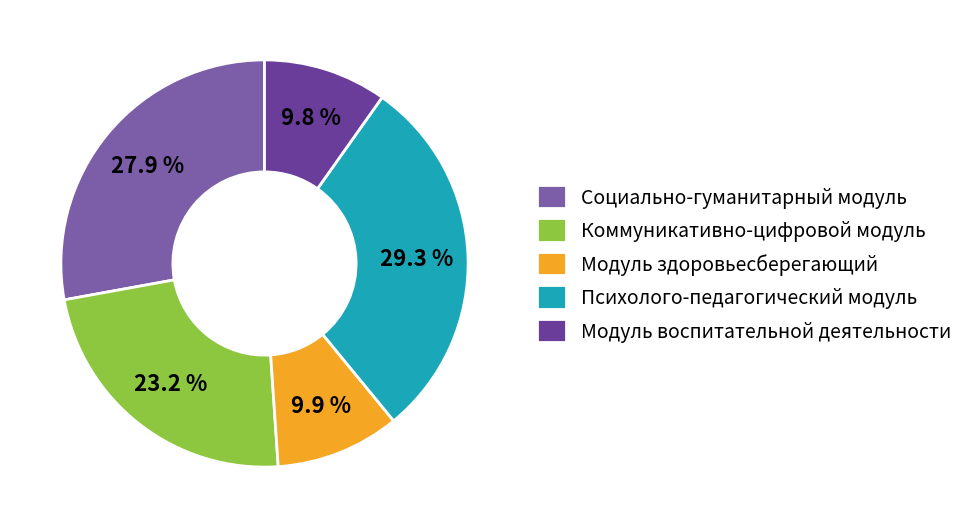

Is there any slice that represents more than half of the pie?

No